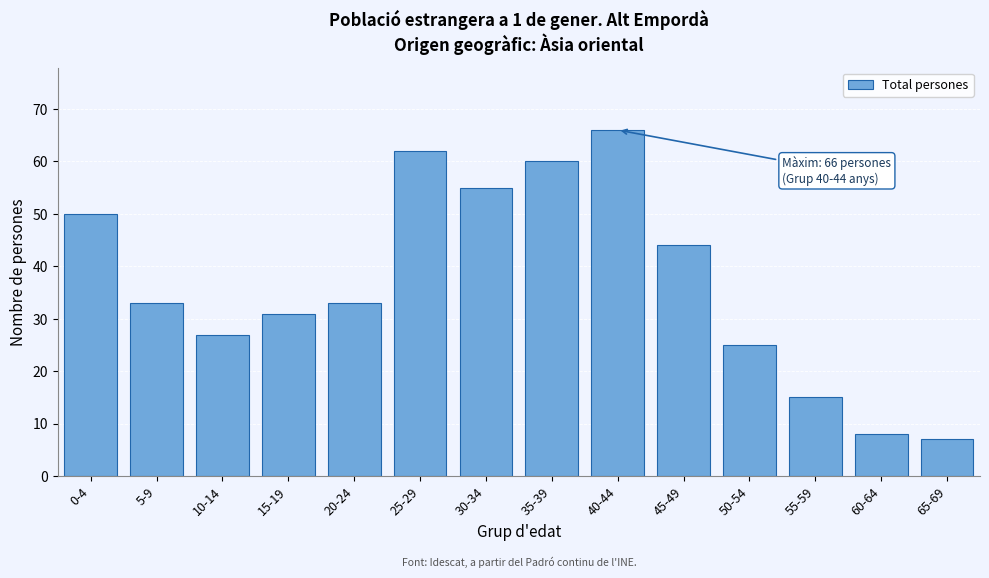

Reading left to right, what are all the values shown in this chart?

50	33	27	31	33	62	55	60	66	44	25	15	8	7